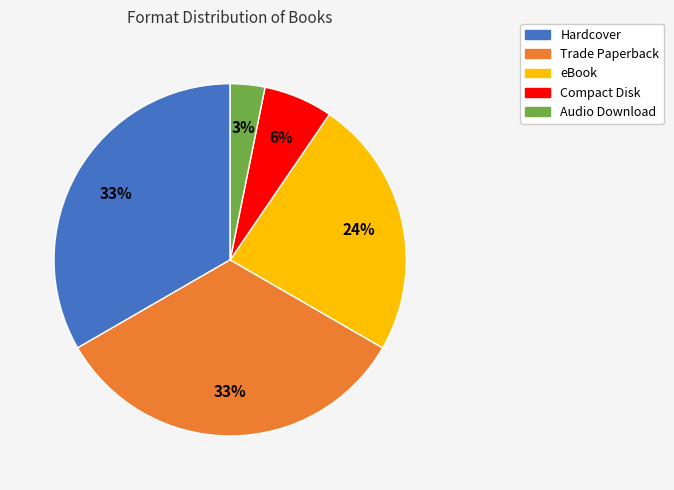

Which category has the smallest portion of the pie?

Audio Download